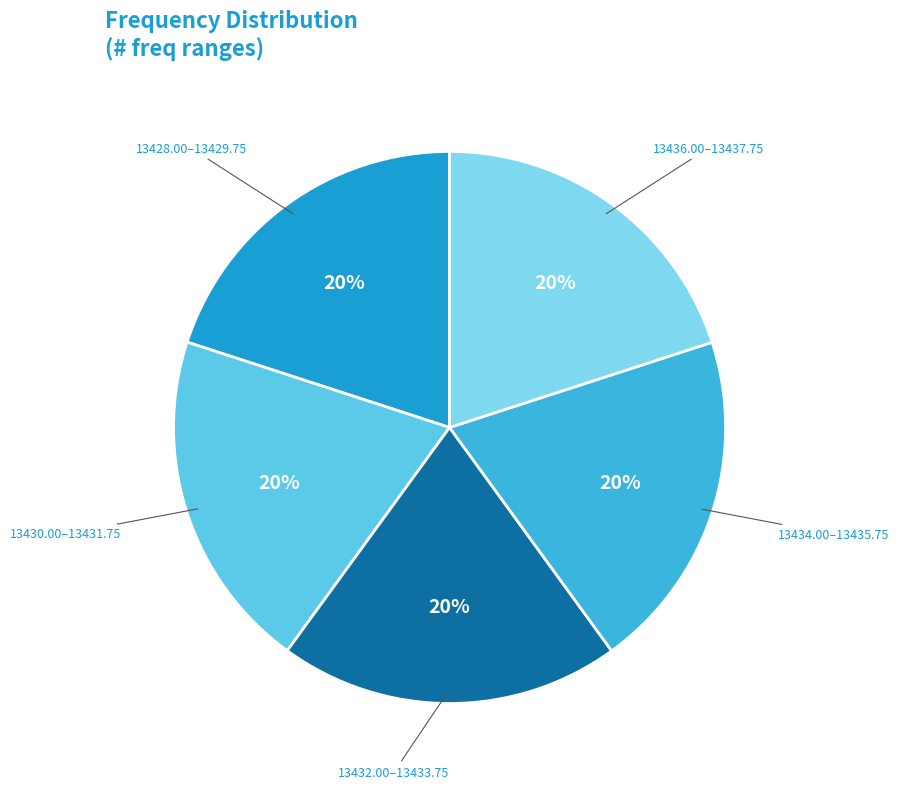

How many segments does this pie chart have?

5